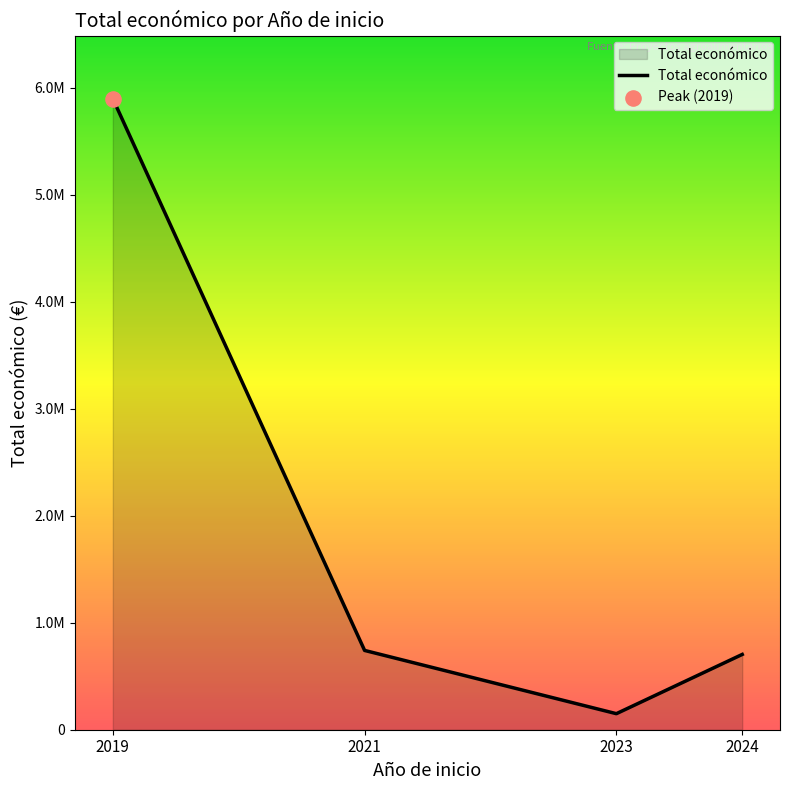

What is the ratio of the value at 2019 to the value at 2024?

8.4